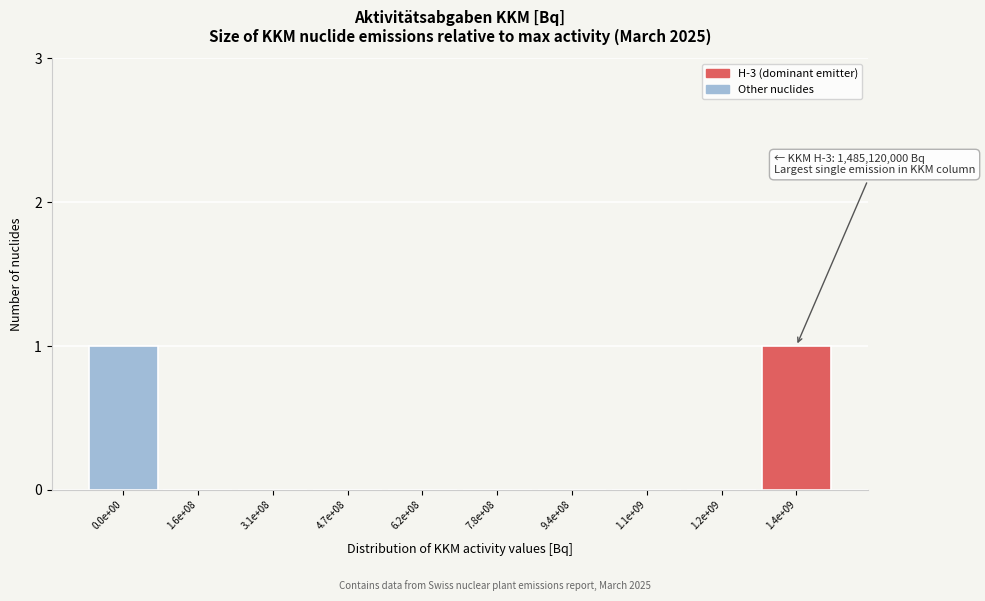

Reading left to right, what are all the values shown in this chart?

0.0e+00=1	1.6e+08=0	3.1e+08=0	4.7e+08=0	6.2e+08=0	7.8e+08=0	9.4e+08=0	1.1e+09=0	1.2e+09=0	1.4e+09=1